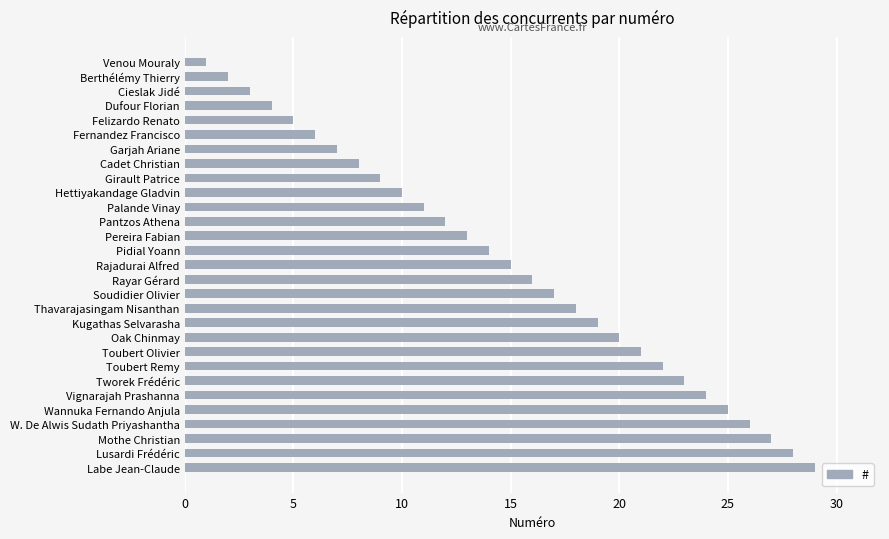

Which category has the highest value across all series?

Labe Jean-Claude